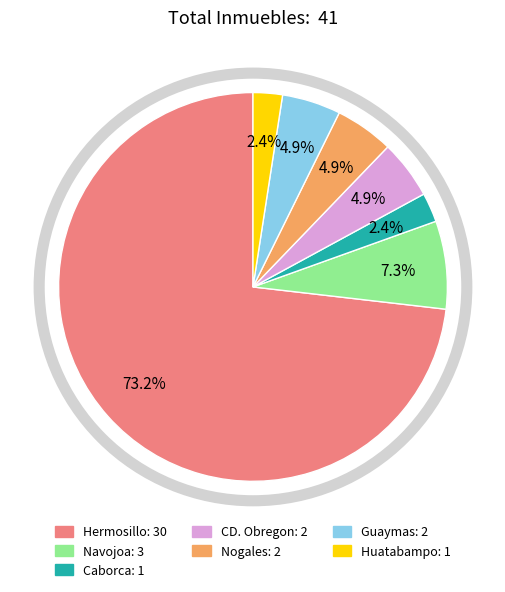

Approximately how many times larger is the value at Navojoa compared to Caborca?

3.0